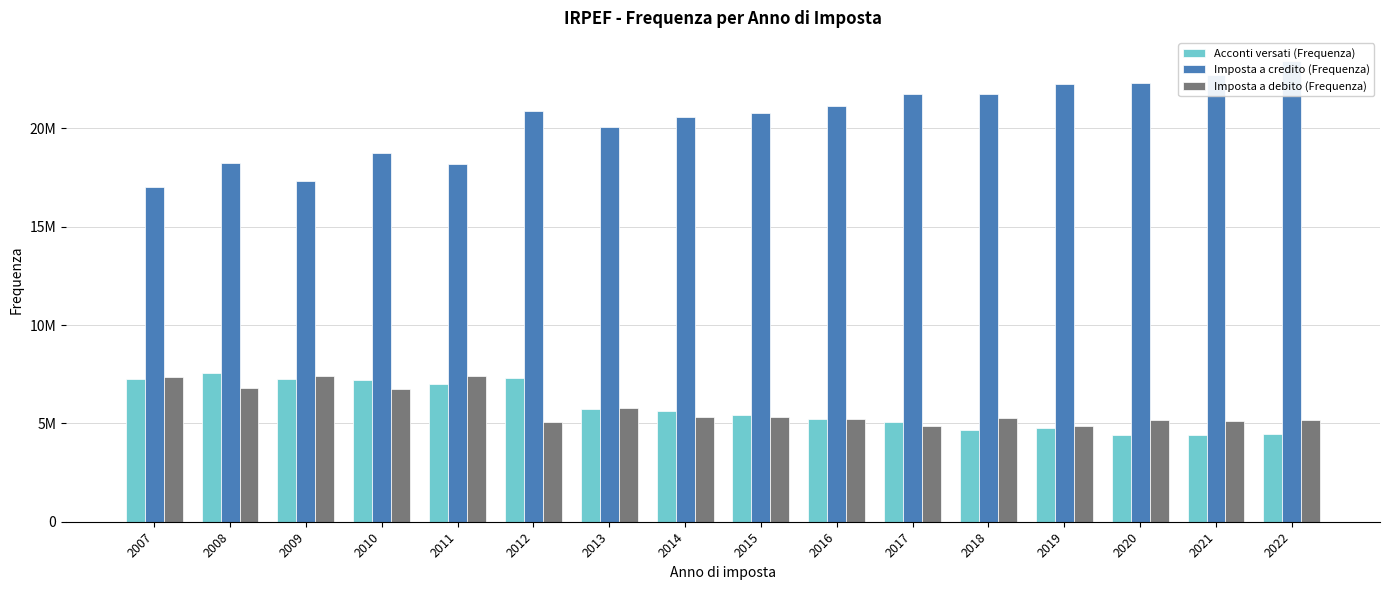

The Imposta a debito (Frequenza) series shows 12163402 at 2008. True or false?

False